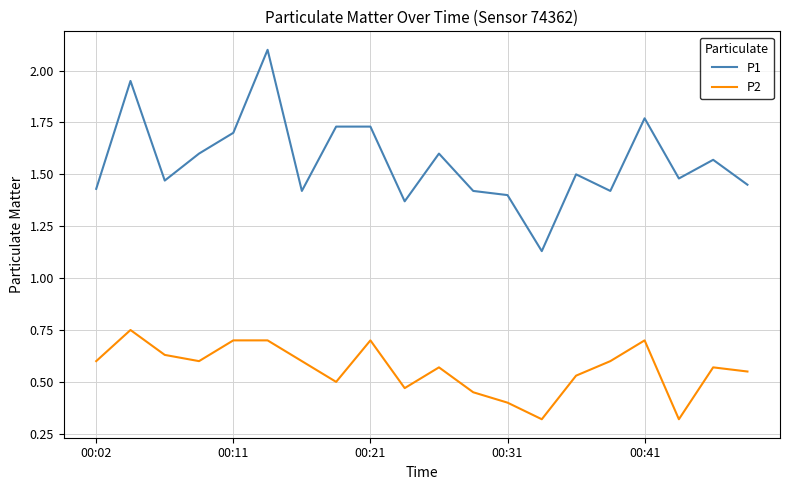

Which series has the largest range (max minus min)?

P1